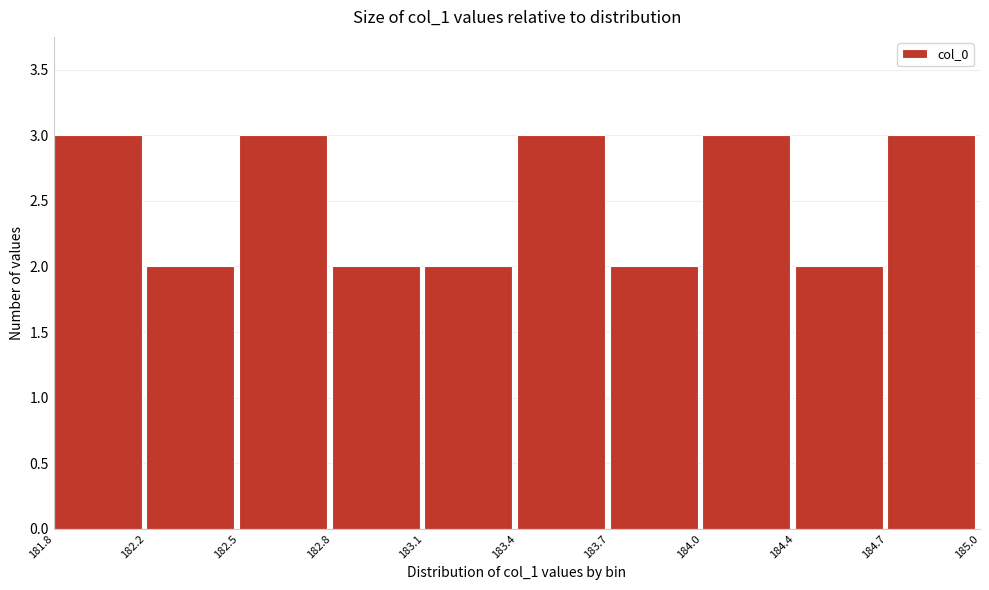

Reading left to right, what are all the values shown in this chart?

3	2	3	2	2	3	2	3	2	3